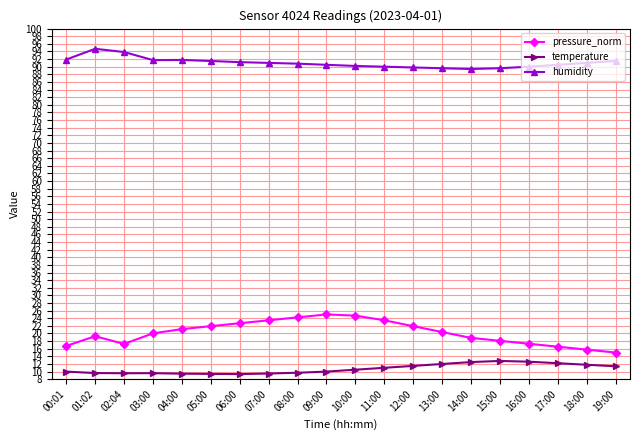

Is the value of humidity at 05:00 greater than the value of pressure_norm at 06:00?

Yes